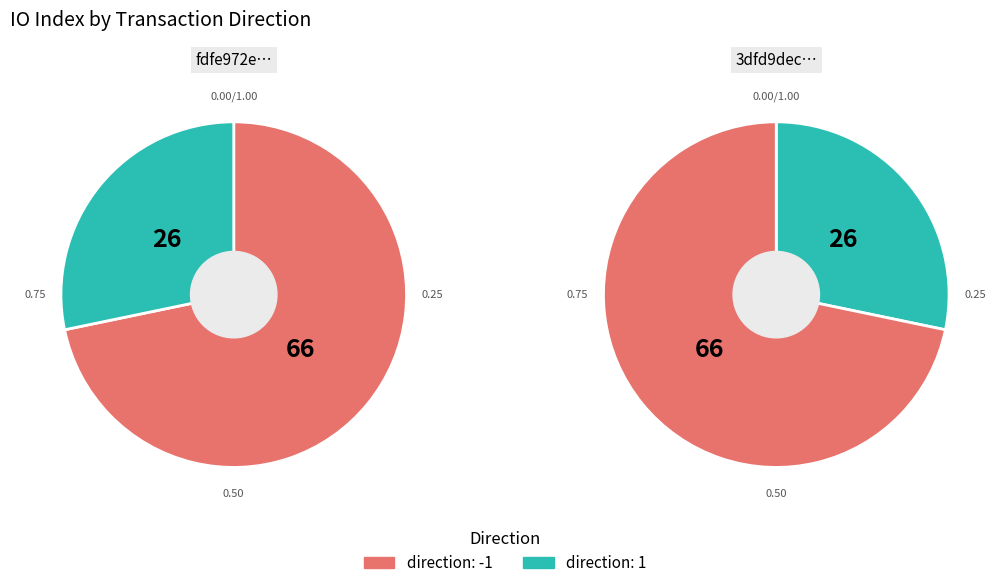

Which category has the smallest portion of the pie?

1